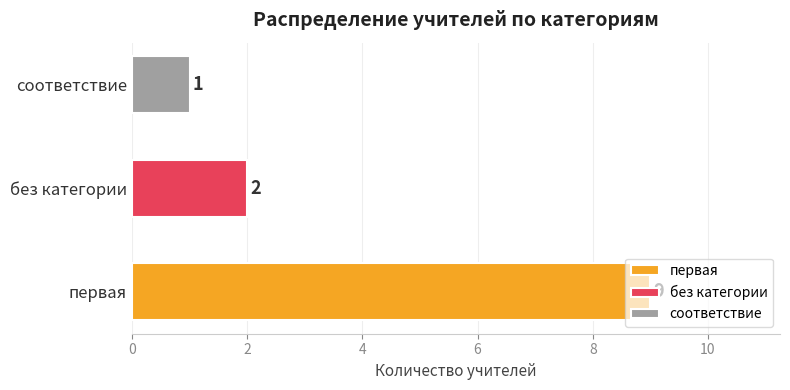

What is the label of the 3rd bar from the left?

соответствие